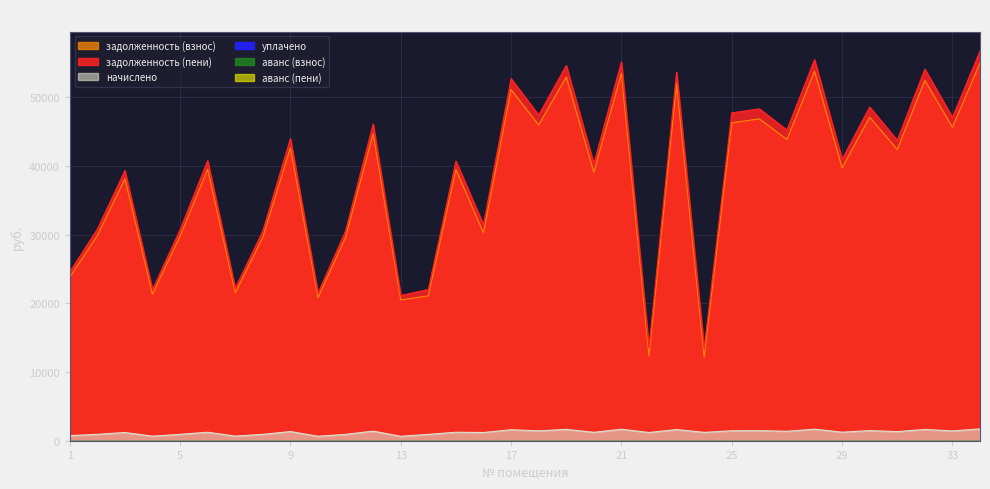

Reading right to left, list all the values displayed in this chart.

задолженность (взнос): 34=55005.7	33=45647.3	32=52459.2	31=42400.2	30=47111.4	29=39726.4	28=53796.1	27=43864.6	26=46856.7	25=46283.9	24=12160.0	23=52013.7	22=12328.3	21=53477.8	20=39089.7	19=52968.6	18=45965.6	17=51122.1	16=30249.1	15=39471.7	14=21090.3	13=20500.0	12=44692.3	11=29603.8	10=20818.3	9=42654.9	8=29603.8	7=21518.3	6=39535.4	5=29794.6	4=21327.5	3=38134.8	2=29858.5	1=23810.4
задолженность (пени): 34=56726.8	33=47075.6	32=54100.6	31=43726.8	30=48585.4	29=40969.4	28=55479.4	27=45237.1	26=48322.8	25=47732.1	24=13375.1	23=53641.2	22=13523.5	21=55151.0	20=40312.8	19=54625.9	18=47403.8	17=52721.7	16=31446.3	15=40706.7	14=22020.6	13=21141.4	12=46090.7	11=30530.1	10=21469.7	9=43989.5	8=30530.1	7=22191.6	6=40772.4	5=30726.9	4=21994.8	3=39328.1	2=30792.8	1=24555.4
начислено: 34=1721.1	33=1428.3	32=1641.4	31=1326.7	30=1474.1	29=1243.0	28=1683.2	27=1372.5	26=1466.1	25=1448.2	24=1215.1	23=1627.5	22=1195.2	21=1673.3	20=1223.1	19=1657.3	18=1438.2	17=1599.6	16=1197.2	15=1235.0	14=930.3	13=641.4	12=1398.4	11=926.3	10=651.4	9=1334.6	8=926.3	7=673.3	6=1237.0	5=932.2	4=667.3	3=1193.2	2=934.3	1=745.0